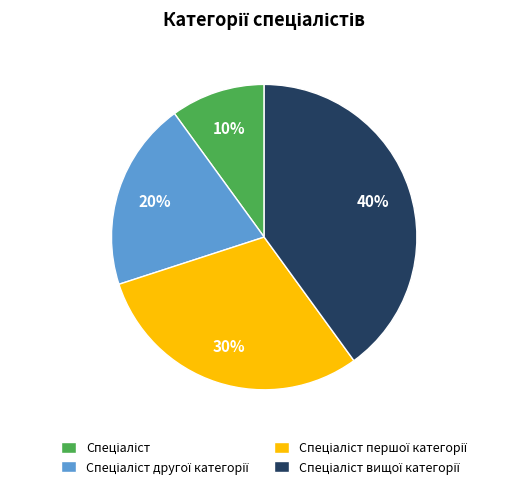

Is there any slice that represents more than half of the pie?

No